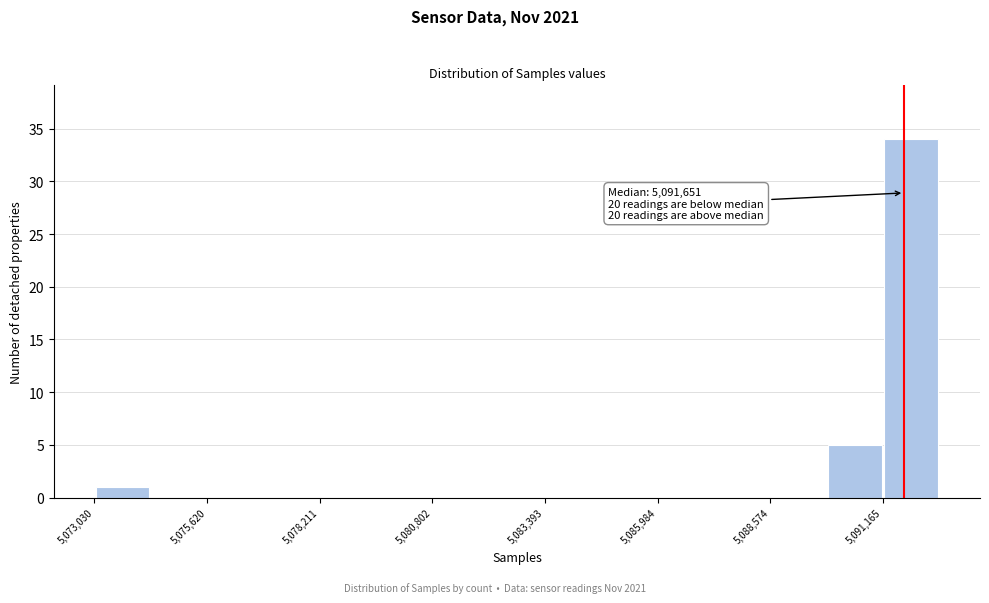

Around what value on the x-axis is the tallest bar? Give the approximate position of its centre, as read against the axis.

5092000